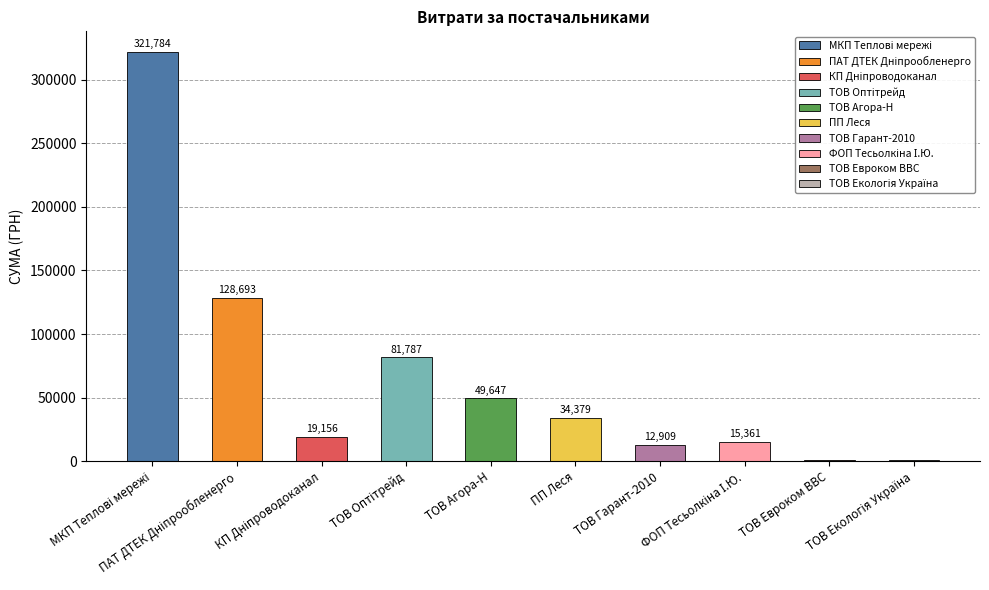

What is the greatest value displayed?

321784.3